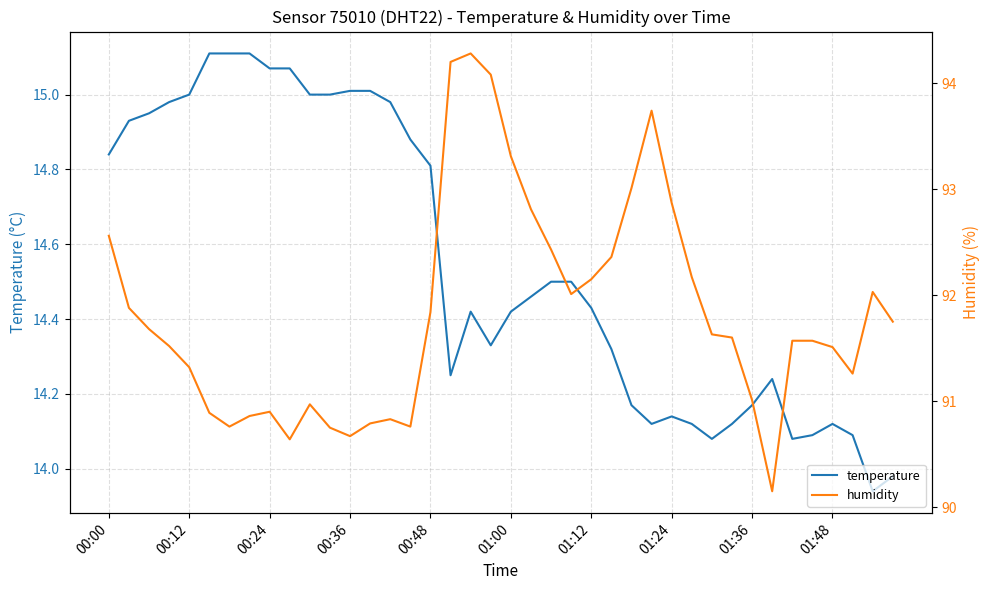

What is the highest value of the humidity series?

94.3